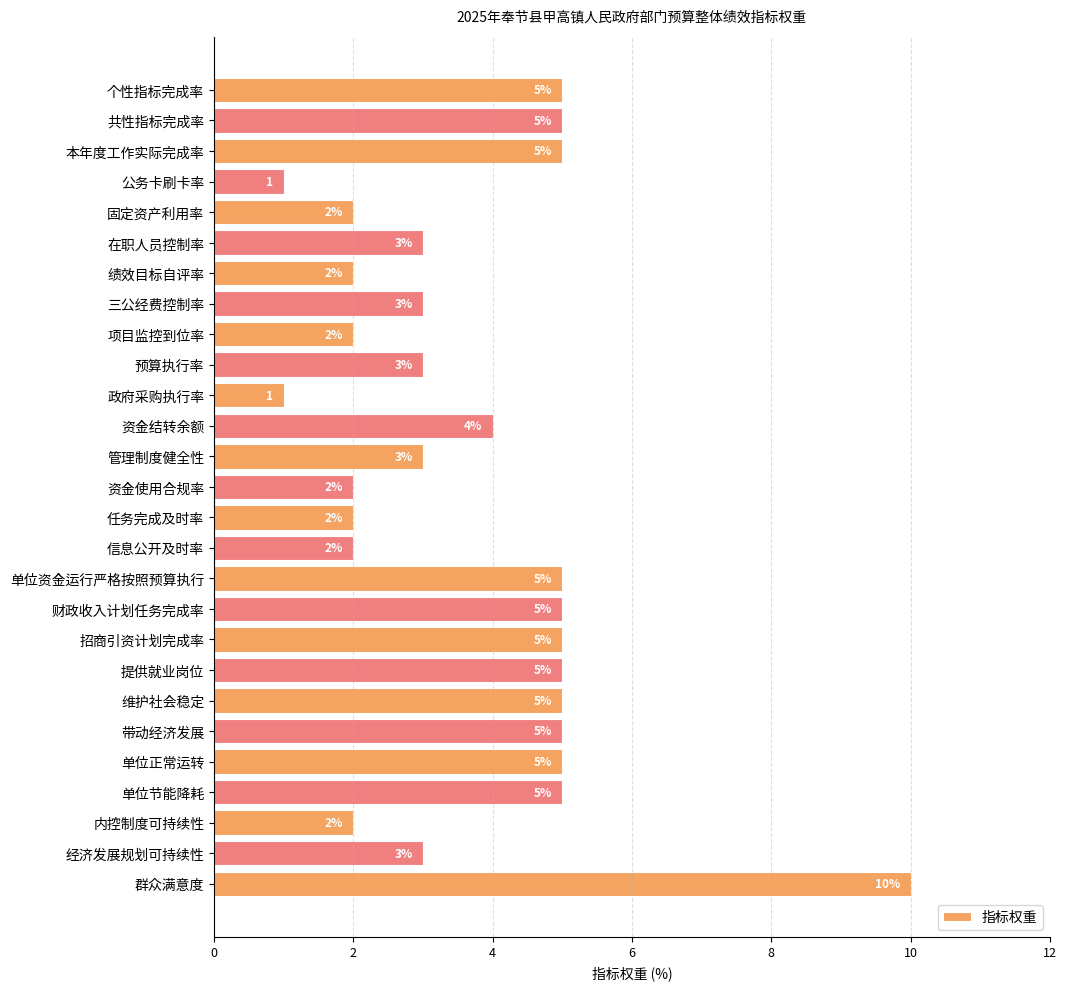

The value at 三公经费控制率 is 5. True or false?

False